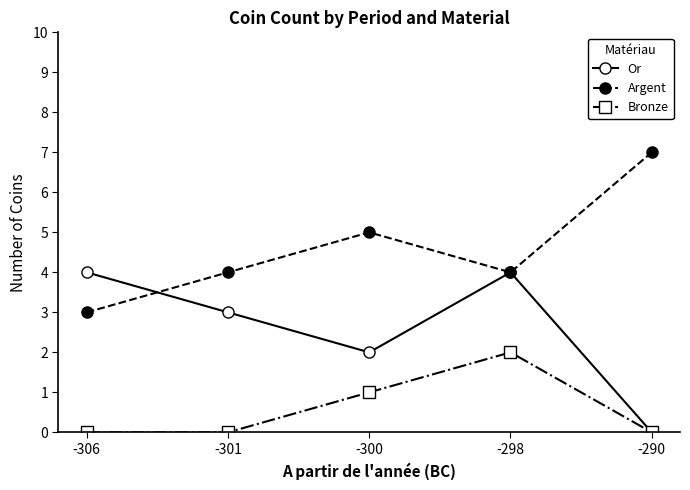

What is the approximate value of Argent at -300?

5